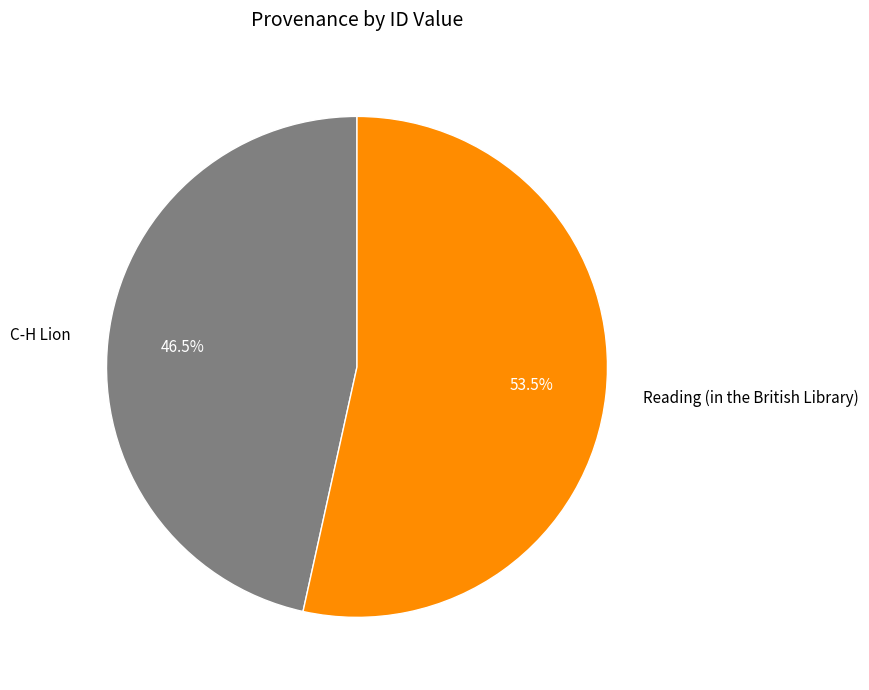

Combined, do Reading (in the British Library) and C-H Lion account for over 50%?

Yes